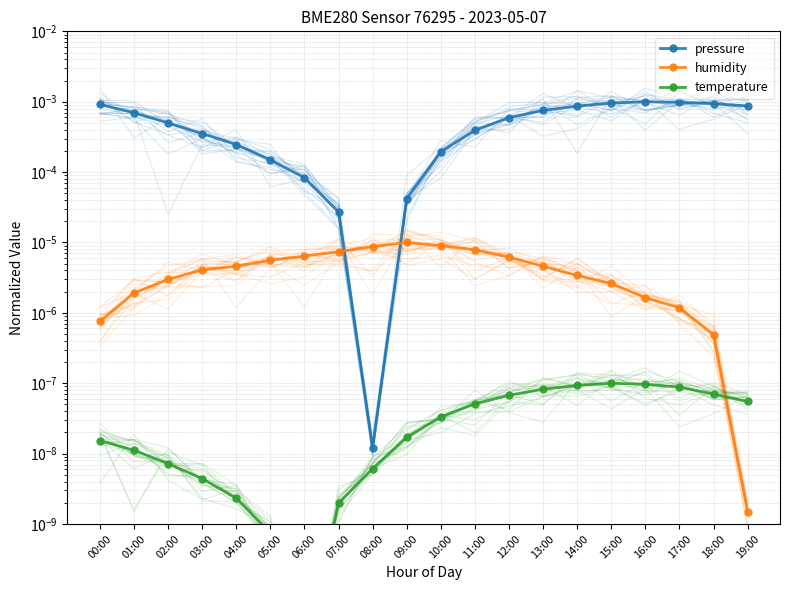

What is the label of the 18th point from the right?

02:00